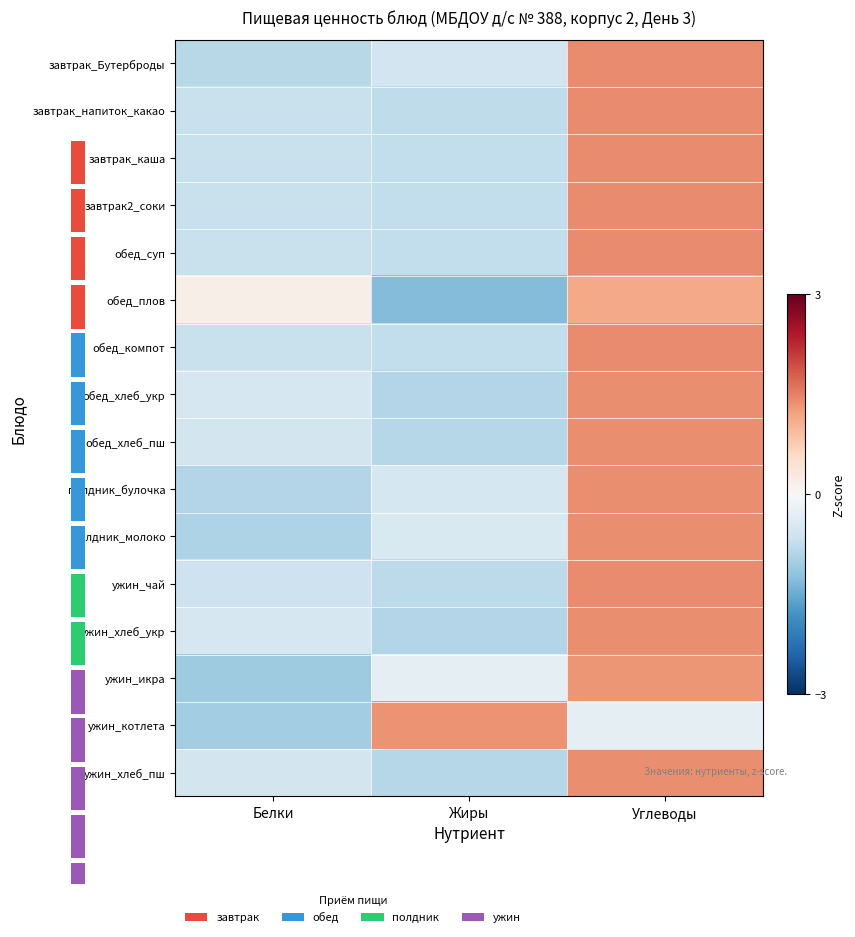

What is the difference between the highest and lowest values at Углеводы?

1.7